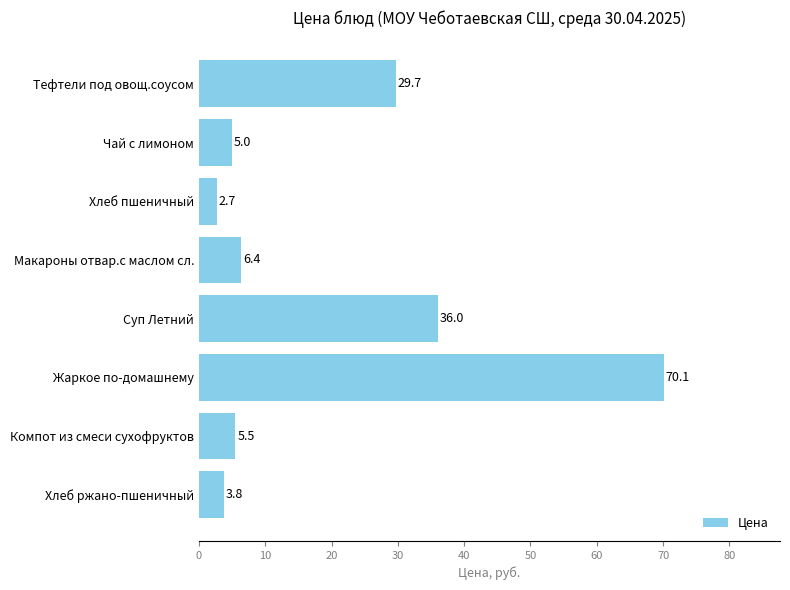

What is the ratio of the value at Хлеб ржано-пшеничный to the value at Макароны отвар.с маслом сл.?

0.6